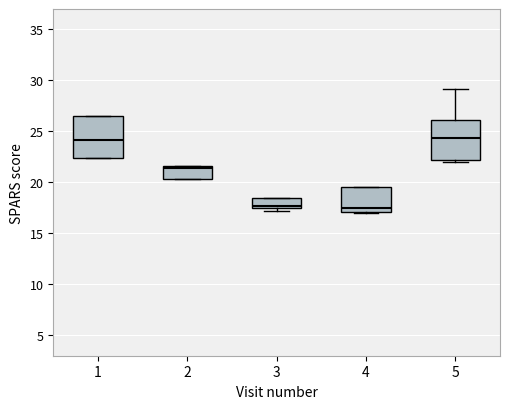

Reading left to right, read every box against the y-axis: the position of its median line, the range the box covers, and the ends of its whiskers. The values are not printed on the chart, so give them approximately, as read against the axis.

1: median 24.0, box 22.5 to 26.5, whiskers 22.5 to 26.5
2: median 21.5 (just below the box's upper edge), box 20.5 to 21.5, whiskers 20.5 to 21.5
3: median 17.5 (just above the box's lower edge), box 17.5 to 18.5, whiskers 17.0 to 18.5
4: median 17.5, box 17.0 to 19.5, whiskers 17.0 to 19.5
5: median 24.5, box 22.0 to 26.0, whiskers 22.0 (just below the box's lower edge) to 29.0